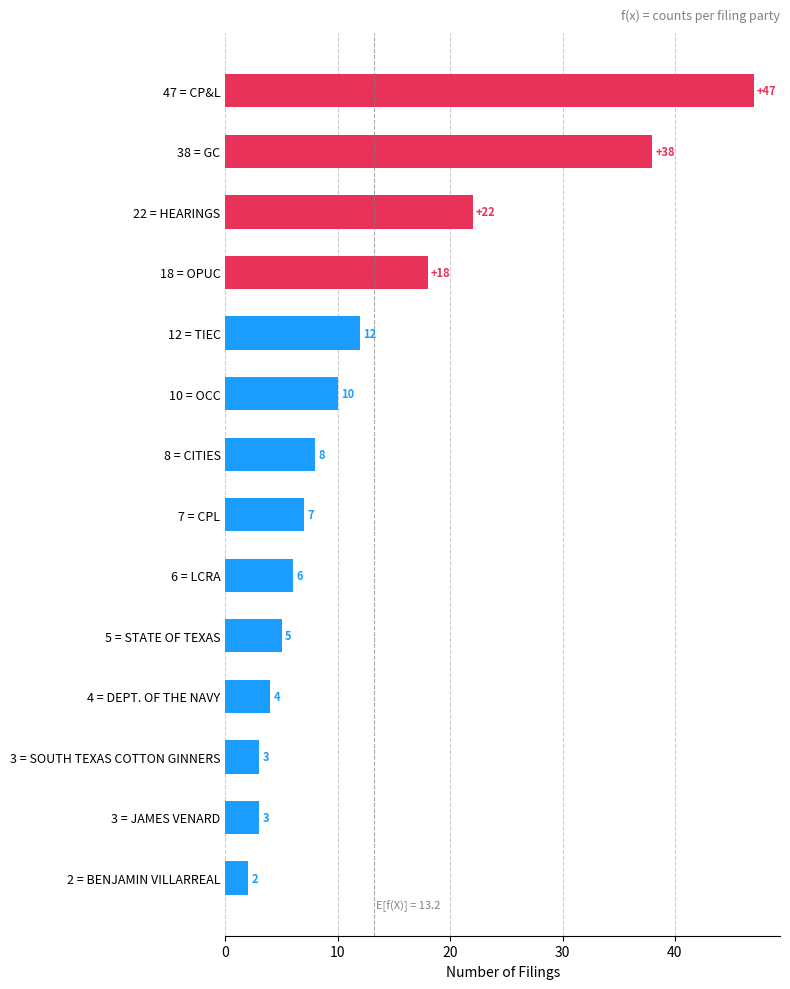

What is the ratio of the value at 4 = DEPT. OF THE NAVY to the value at 7 = CPL?

0.6